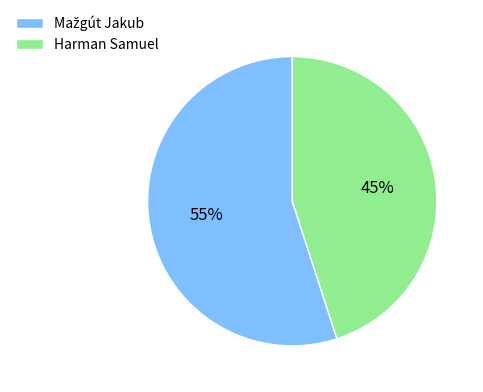

Count the number of slices in the pie.

2